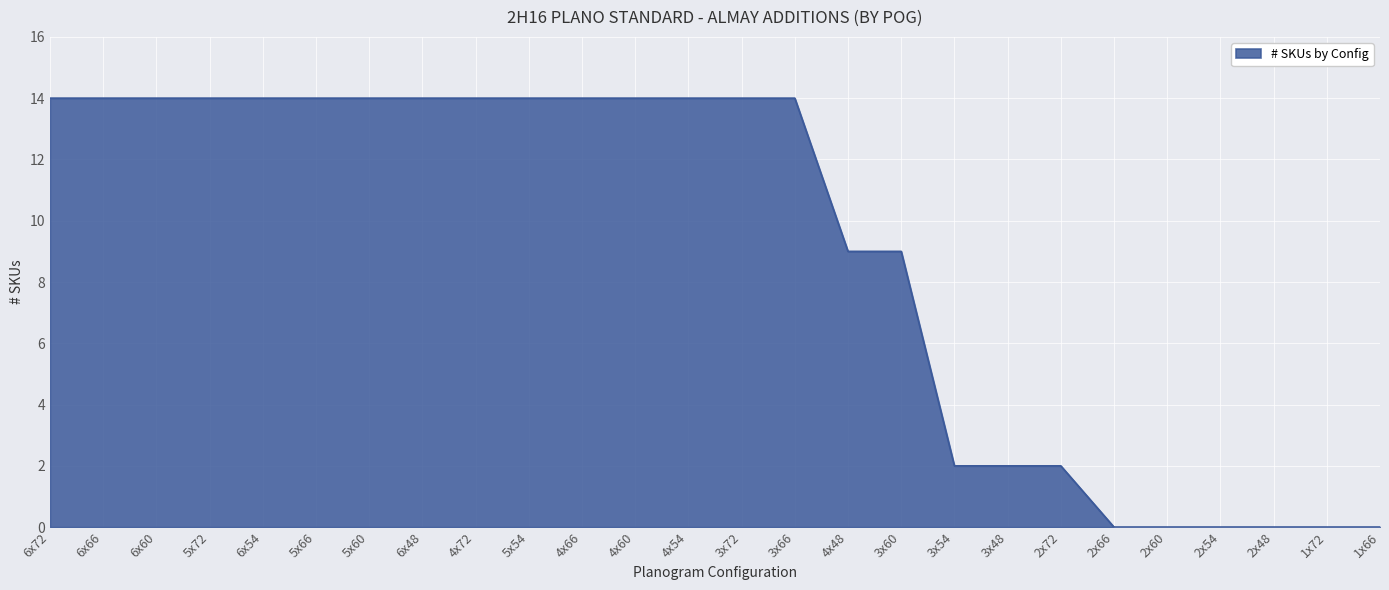

What is the ratio of the value at 5x54 to the value at 4x48?

1.6